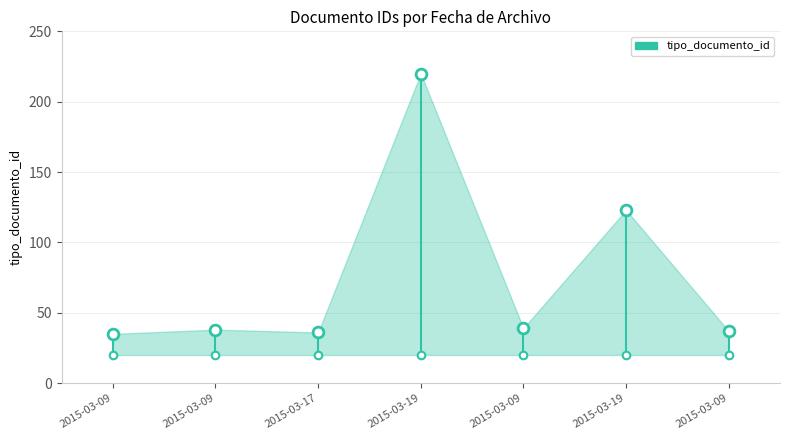

What is the change in value from 2015-03-09 to 2015-03-09?

+15